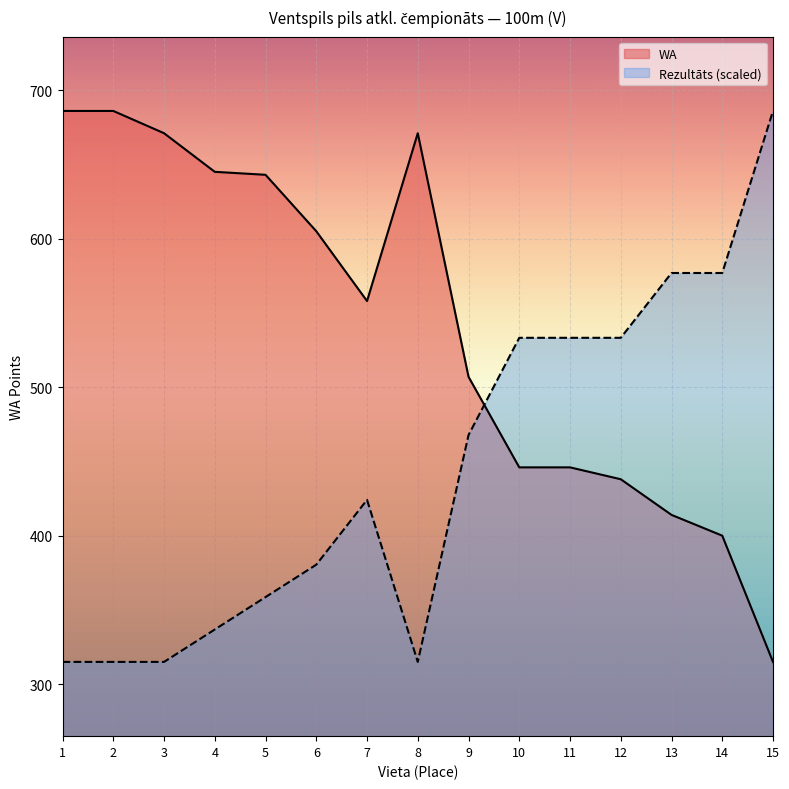

Which category has the highest value in the WA series?

1